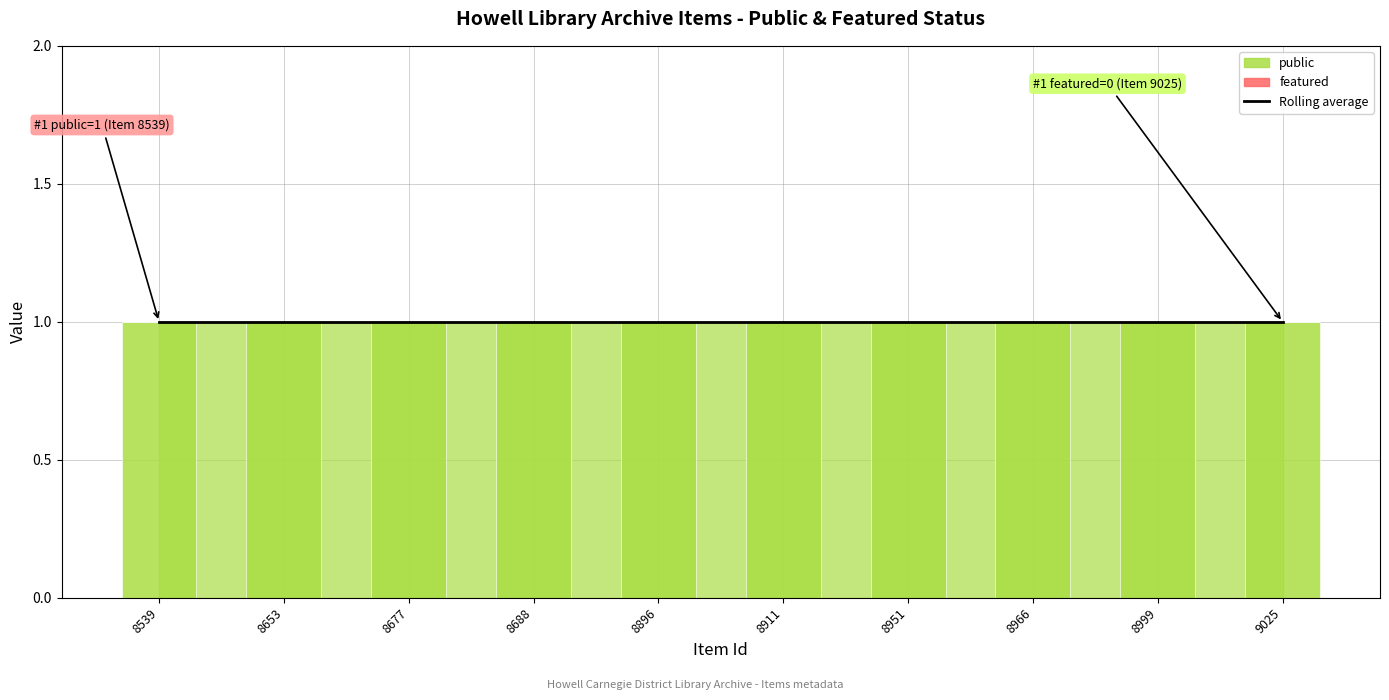

Reading right to left, transcribe all the data shown in this chart.

public: 9025=1	8999=1	8966=1	8951=1	8911=1	8896=1	8688=1	8677=1	8653=1	8539=1
featured: 9025=0	8999=0	8966=0	8951=0	8911=0	8896=0	8688=0	8677=0	8653=0	8539=0